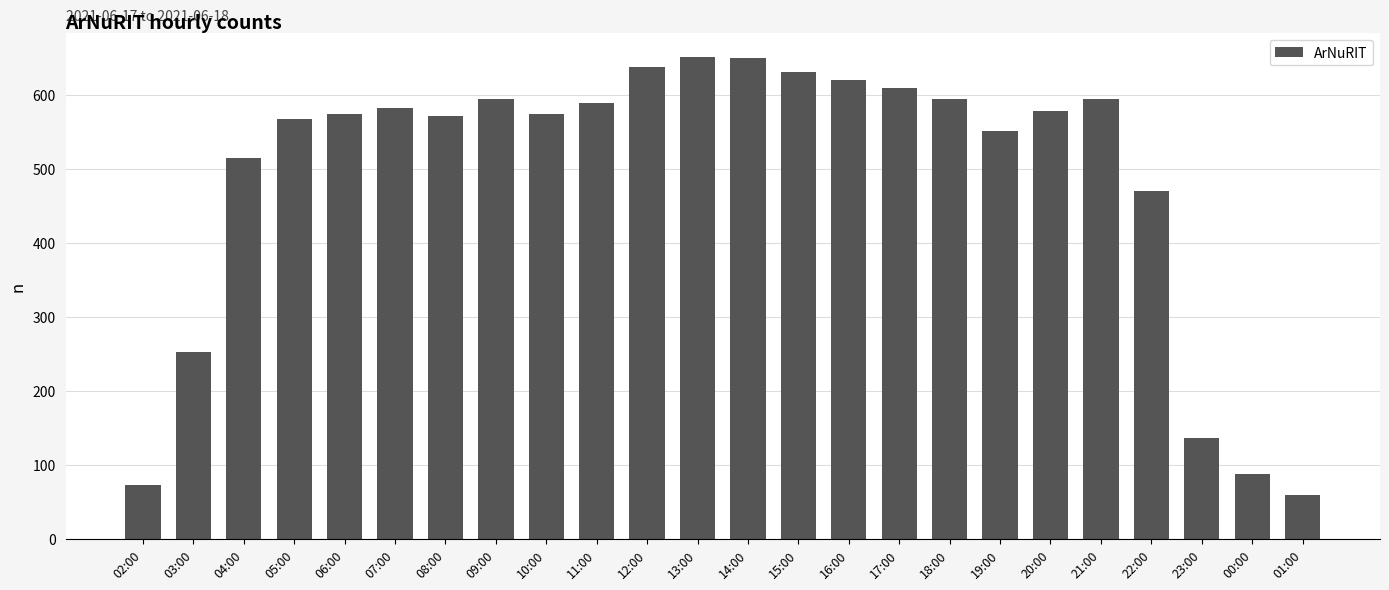

What is the average value?

490